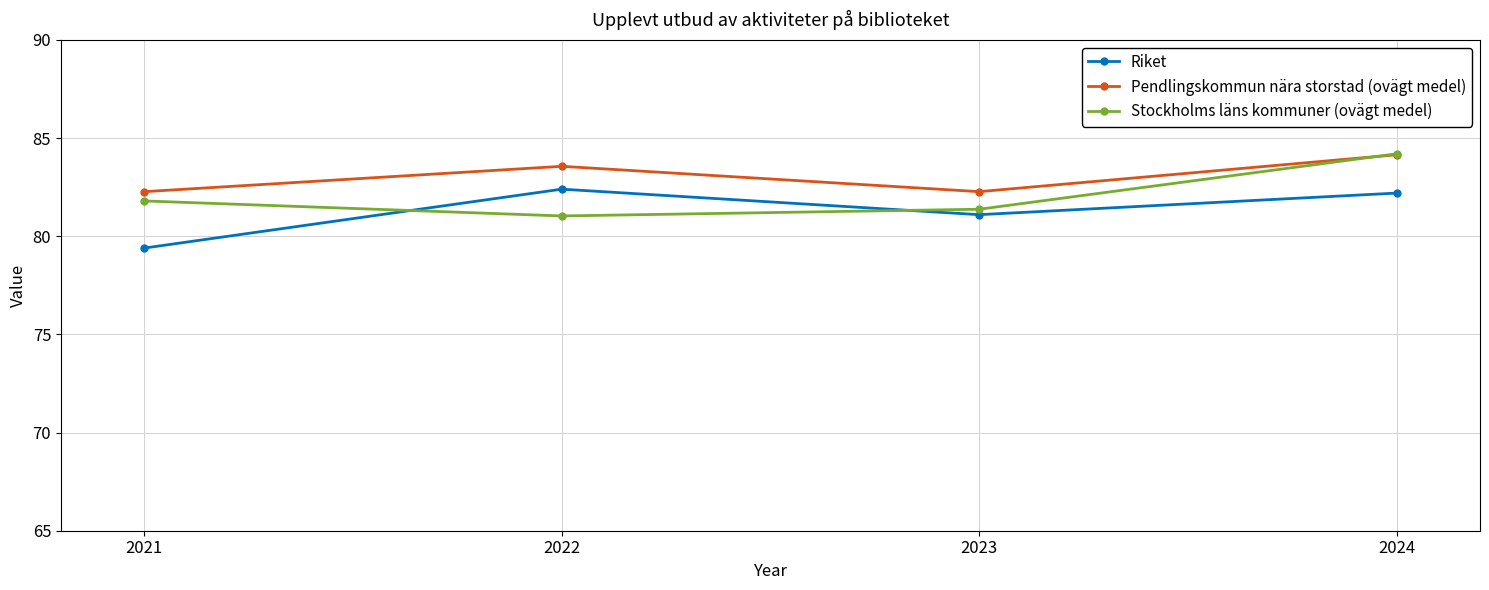

What is the minimum value for Pendlingskommun nära storstad (ovägt medel)?

82.3